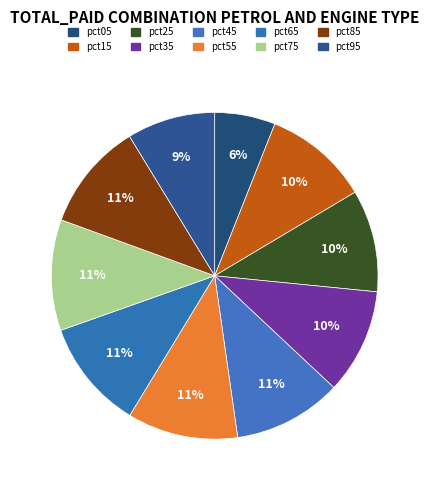

Count the number of slices in the pie.

10